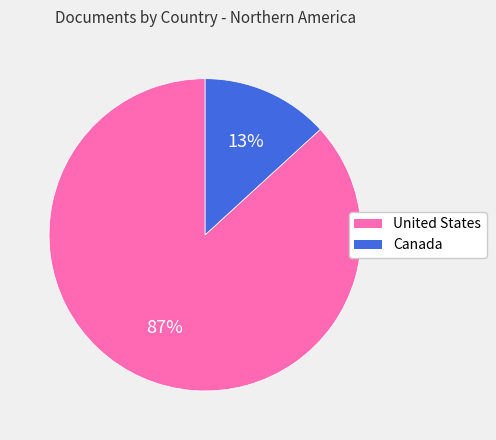

The United States slice represents 79% of the pie. True or false?

False